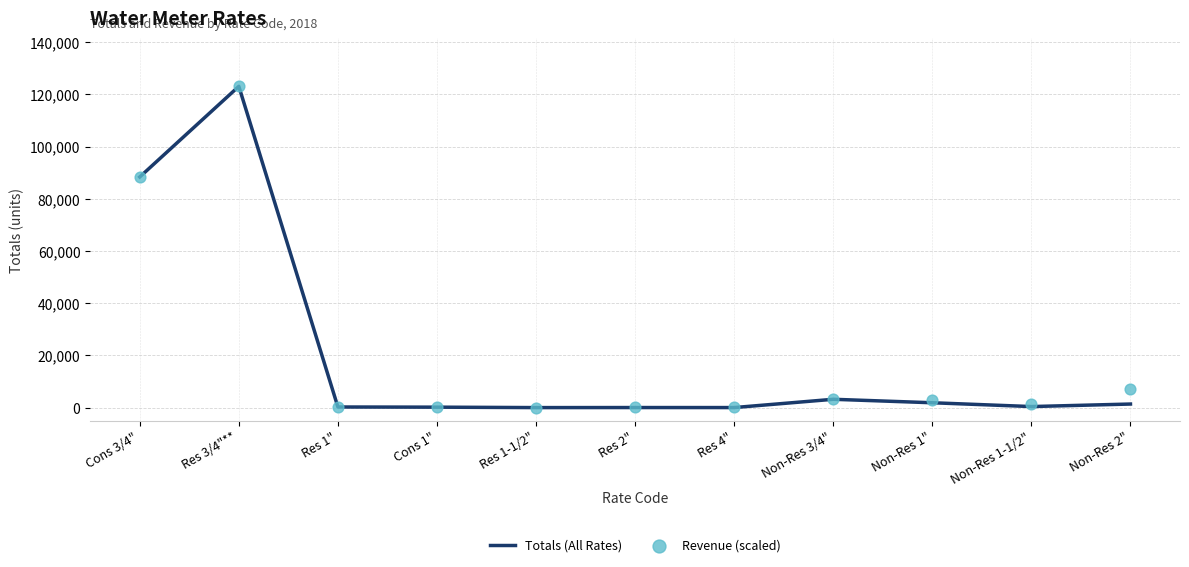

What are all the series names shown in the legend?

Totals (All Rates), Revenue (scaled)